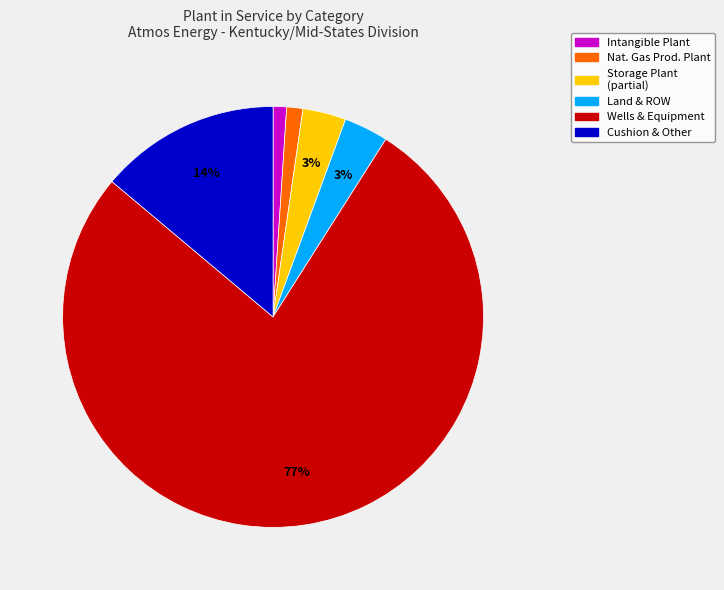

To the nearest percent, what is the average slice percentage?

17%